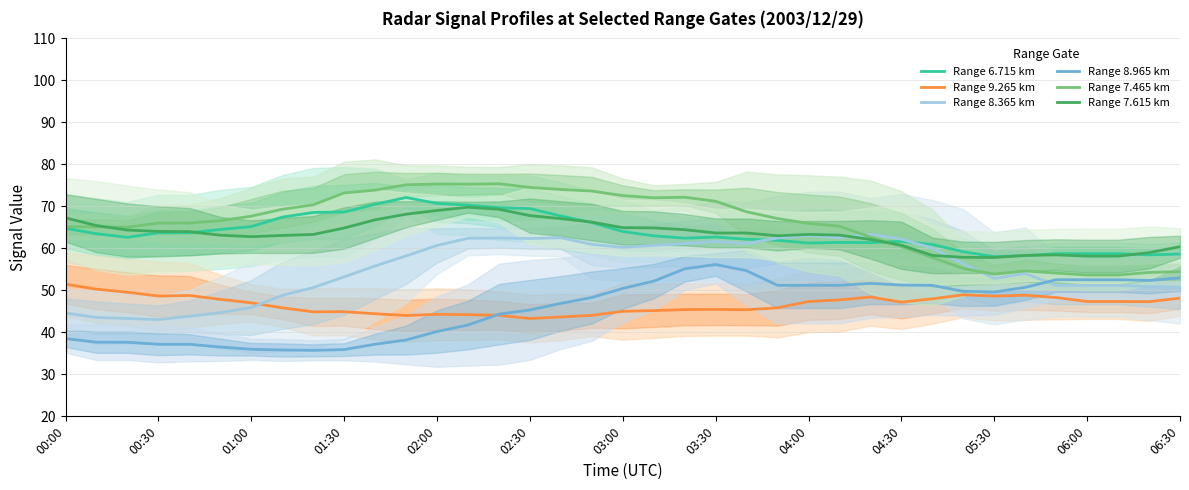

At how many categories does at least one series exceed 64?

26